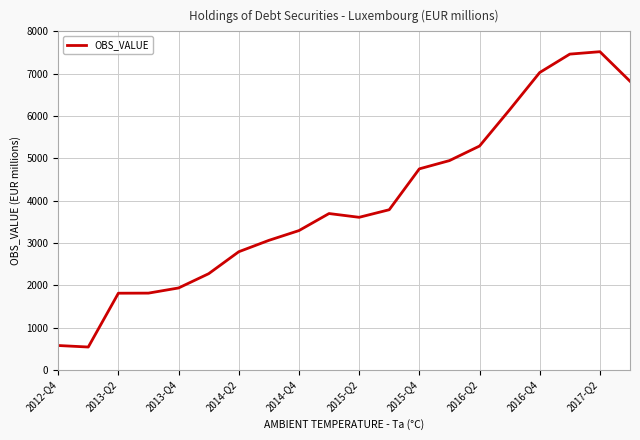

What is the difference between the maximum and minimum values?

6980